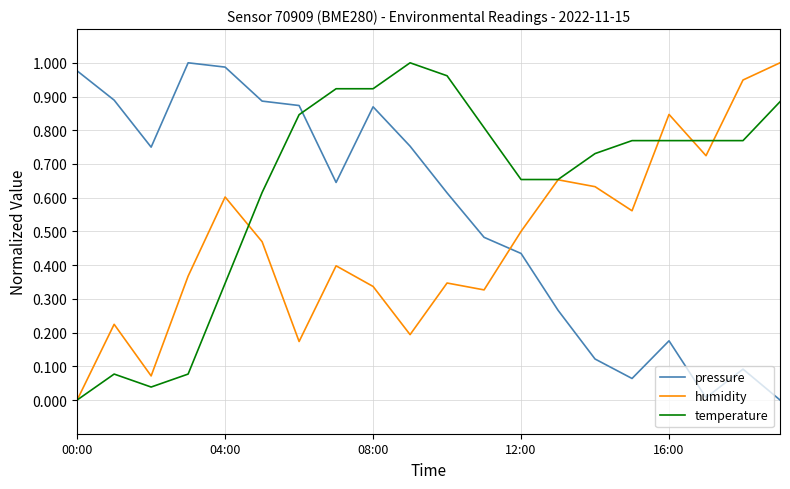

Which series has the largest total across all categories?

temperature